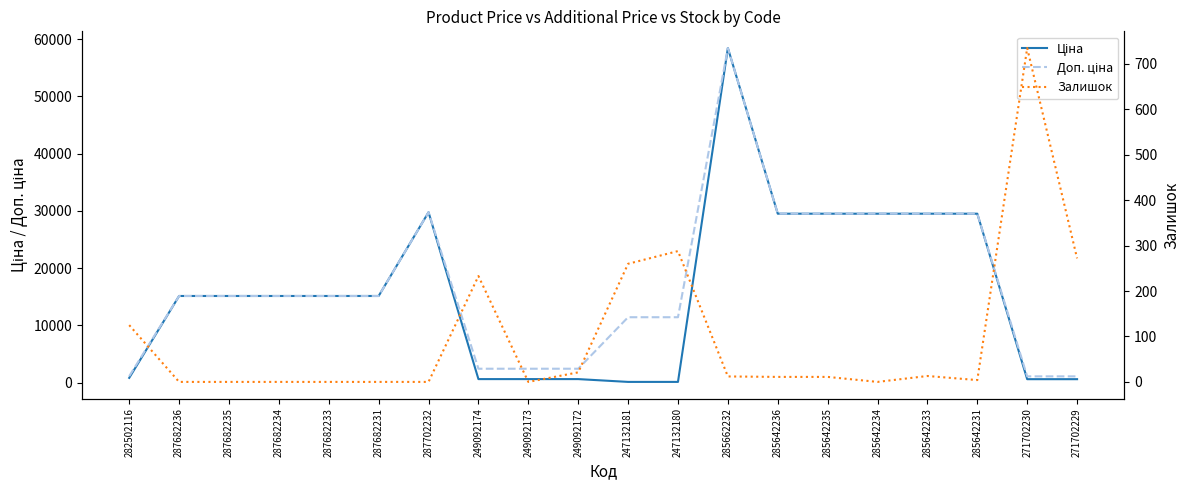

What is the total value across all series at 287682234?

30240.0